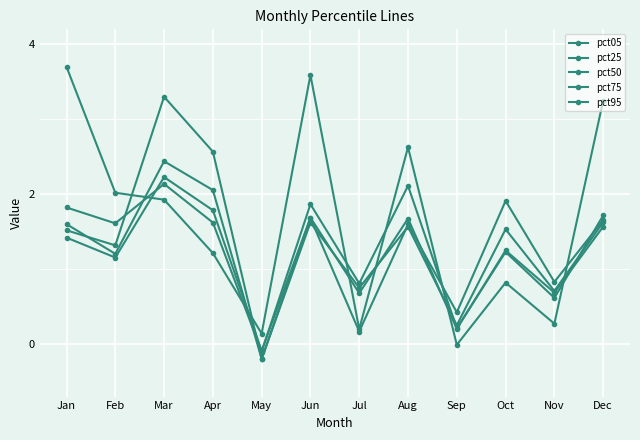

List the series in order of their peak value, lowest first.

pct25, pct50, pct75, pct95, pct05